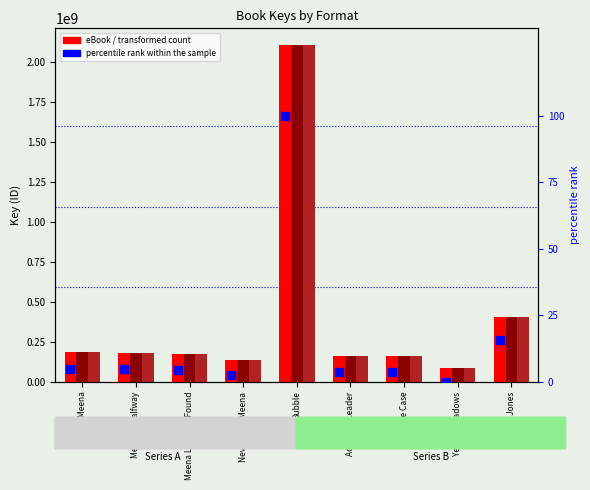

At how many categories does at least one series exceed 1413007999?

1